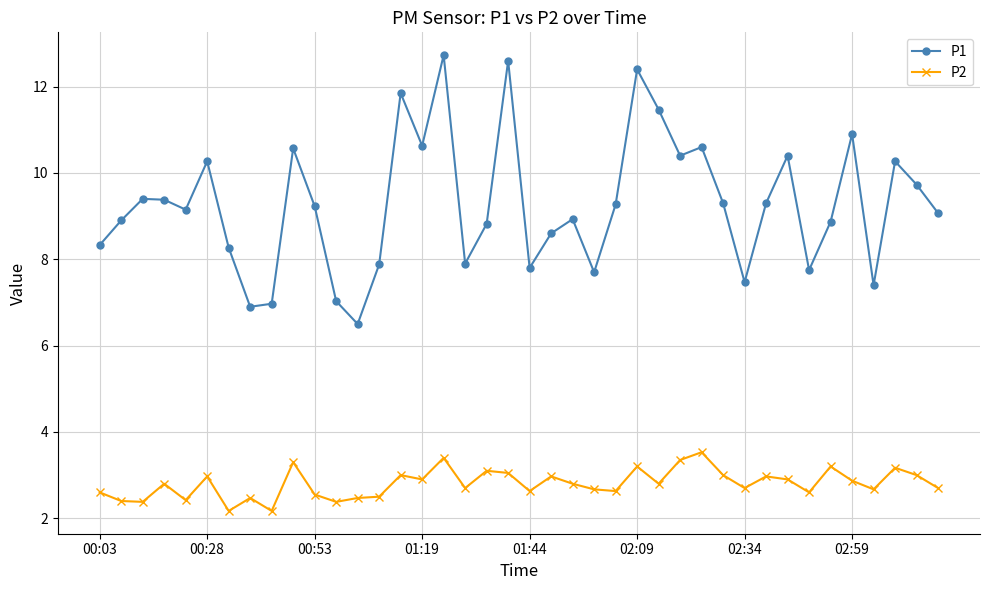

What is the greatest value displayed?

12.7